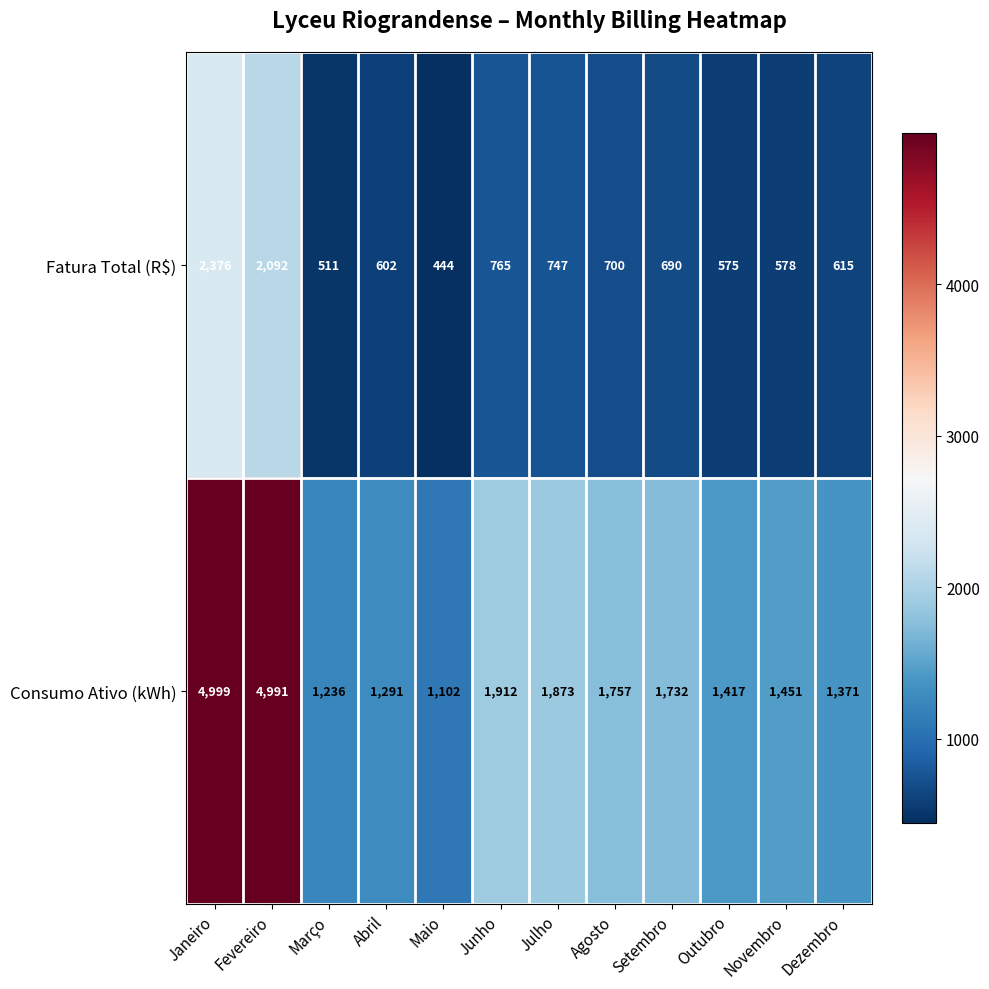

Rank the series at Maio from lowest to highest value.

Fatura Total (R$), Consumo Ativo (kWh)